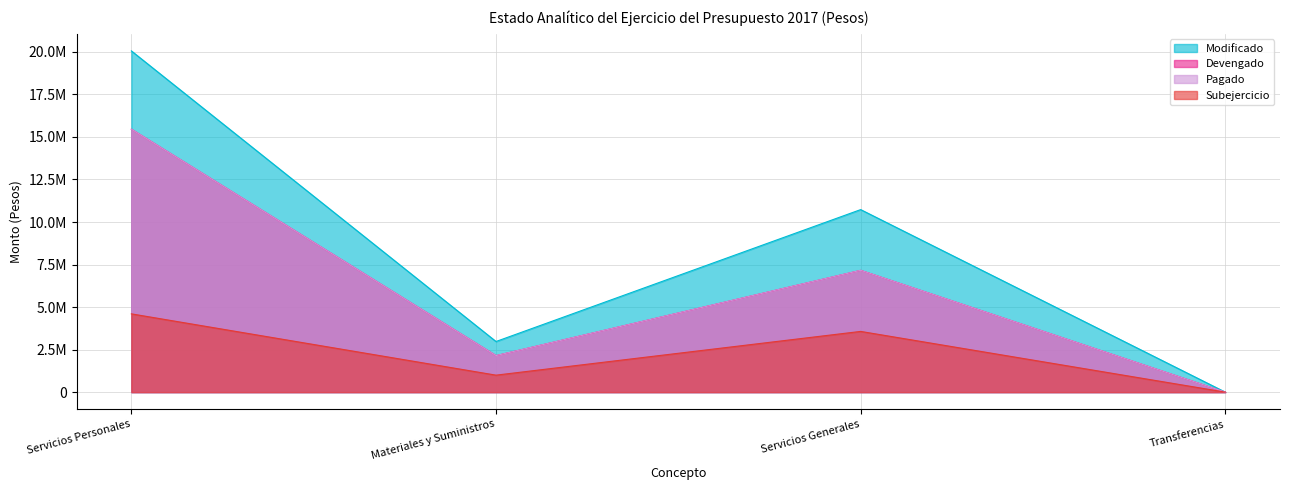

Reading left to right, extract all data points from this chart.

Modificado: Servicios Personales=20057159	Materiales y Suministros=2975758	Servicios Generales=10729308	Transferencias=0
Devengado: Servicios Personales=15455902	Materiales y Suministros=2147234	Servicios Generales=7159847	Transferencias=0
Pagado: Servicios Personales=15455902	Materiales y Suministros=2147234	Servicios Generales=7159847	Transferencias=0
Subejercicio: Servicios Personales=4601257	Materiales y Suministros=998222	Servicios Generales=3569461	Transferencias=0